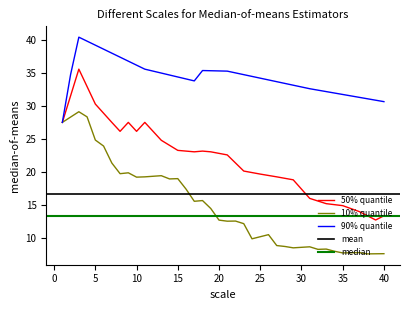

In P2, how many points are lower than both neighbors (excluding endpoints)?

11